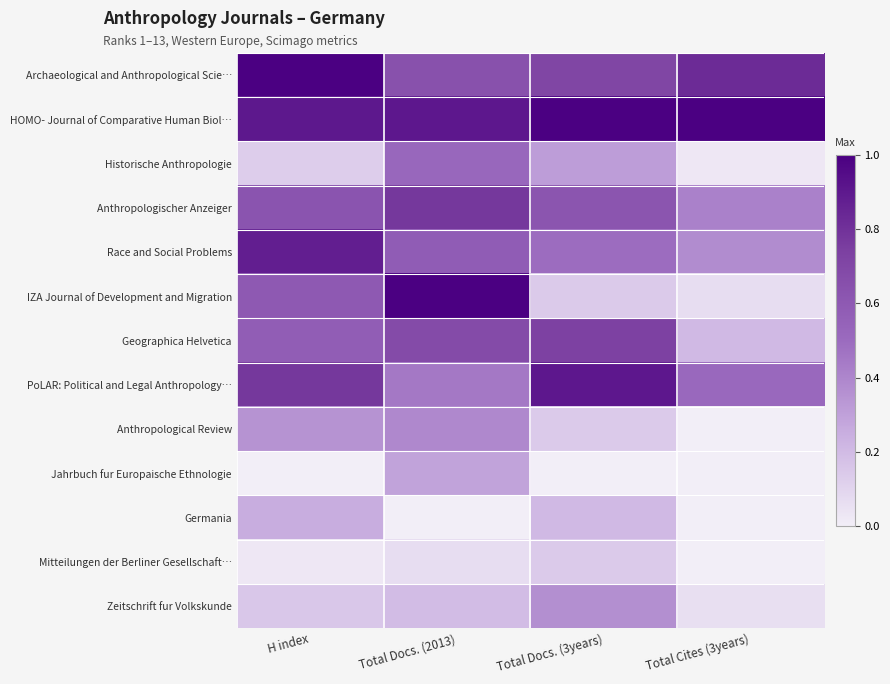

Reading right to left, what are all the values shown in this chart?

Archaeological and Anthropological Scie…: Total Cites (3years)=0.8	Total Docs. (3years)=0.7	Total Docs. (2013)=0.6	H index=1.0
HOMO- Journal of Comparative Human Biol…: Total Cites (3years)=1.0	Total Docs. (3years)=1.0	Total Docs. (2013)=0.9	H index=0.9
Historische Anthropologie: Total Cites (3years)=0.0	Total Docs. (3years)=0.3	Total Docs. (2013)=0.5	H index=0.1
Anthropologischer Anzeiger: Total Cites (3years)=0.4	Total Docs. (3years)=0.6	Total Docs. (2013)=0.8	H index=0.6
Race and Social Problems: Total Cites (3years)=0.4	Total Docs. (3years)=0.5	Total Docs. (2013)=0.6	H index=0.9
IZA Journal of Development and Migration: Total Cites (3years)=0.1	Total Docs. (3years)=0.1	Total Docs. (2013)=1.0	H index=0.6
Geographica Helvetica: Total Cites (3years)=0.2	Total Docs. (3years)=0.7	Total Docs. (2013)=0.7	H index=0.6
PoLAR: Political and Legal Anthropology…: Total Cites (3years)=0.5	Total Docs. (3years)=0.9	Total Docs. (2013)=0.5	H index=0.8
Anthropological Review: Total Cites (3years)=0.0	Total Docs. (3years)=0.1	Total Docs. (2013)=0.4	H index=0.3
Jahrbuch fur Europaische Ethnologie: Total Cites (3years)=0.0	Total Docs. (3years)=0.0	Total Docs. (2013)=0.3	H index=0.0
Germania: Total Cites (3years)=0.0	Total Docs. (3years)=0.2	Total Docs. (2013)=0.0	H index=0.2
Mitteilungen der Berliner Gesellschaft…: Total Cites (3years)=0.0	Total Docs. (3years)=0.1	Total Docs. (2013)=0.1	H index=0.0
Zeitschrift fur Volkskunde: Total Cites (3years)=0.1	Total Docs. (3years)=0.4	Total Docs. (2013)=0.2	H index=0.1